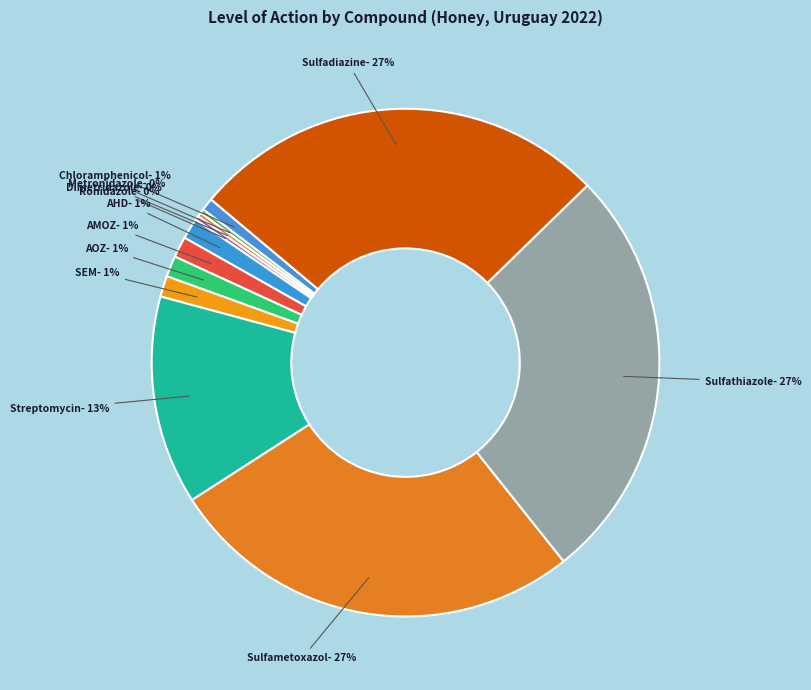

What percentage is the AOZ slice, to the nearest percent?

1%